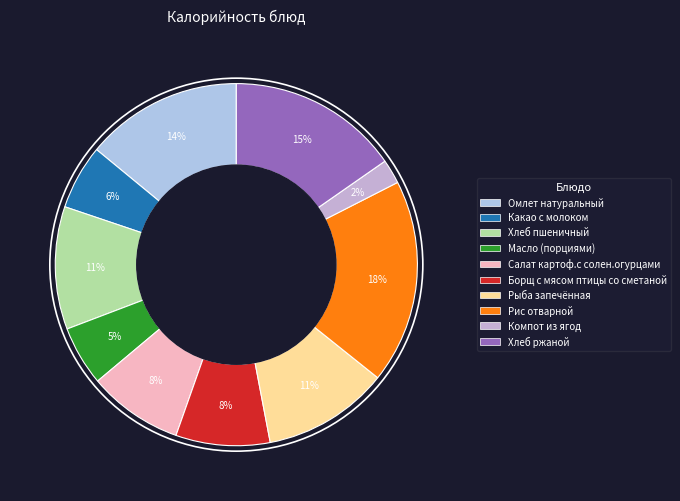

Approximately how many times larger is the value at Какао с молоком compared to Рис отварной?

0.3